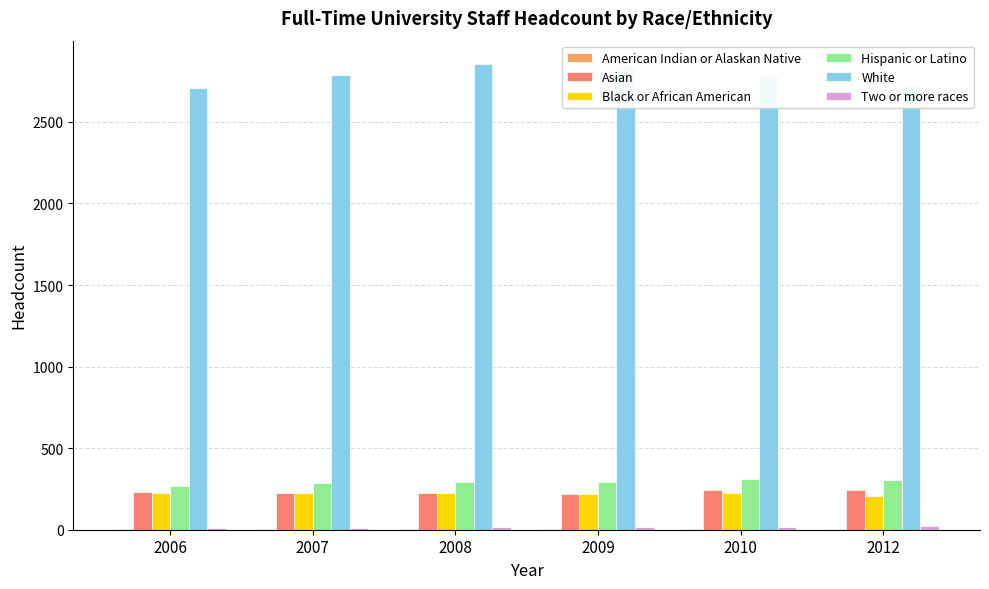

What is the maximum value for Black or African American?

226